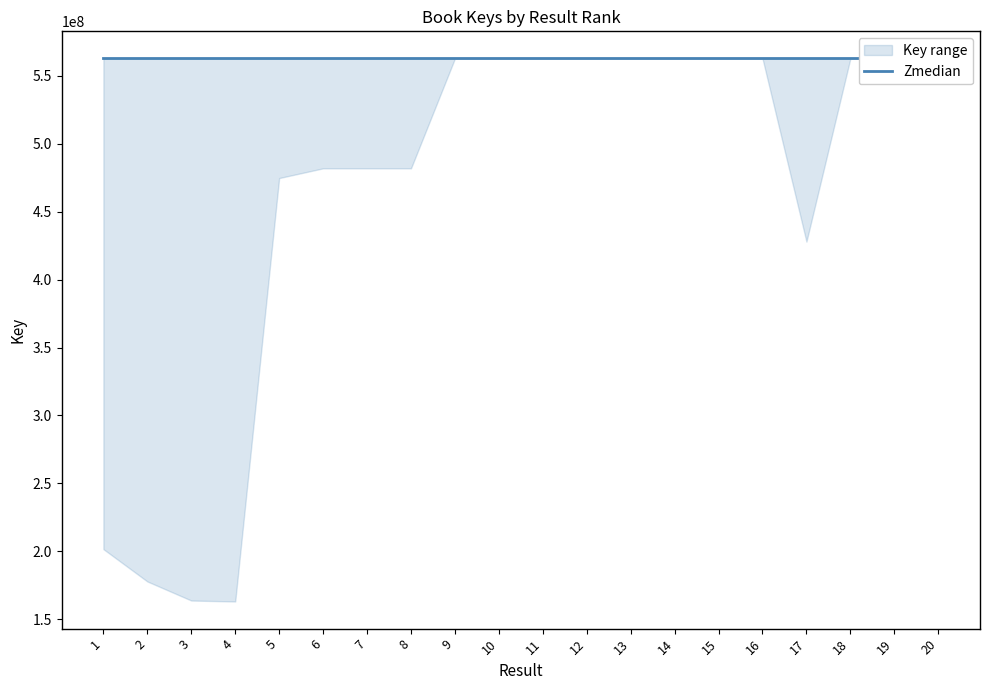

Which label corresponds to the largest value in the chart?

13